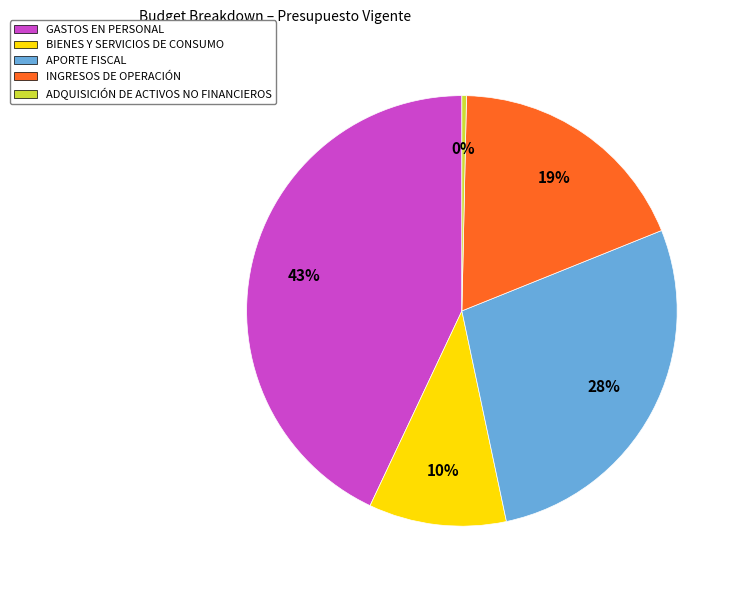

Is the sum of INGRESOS DE OPERACIÓN and APORTE FISCAL greater than half?

No